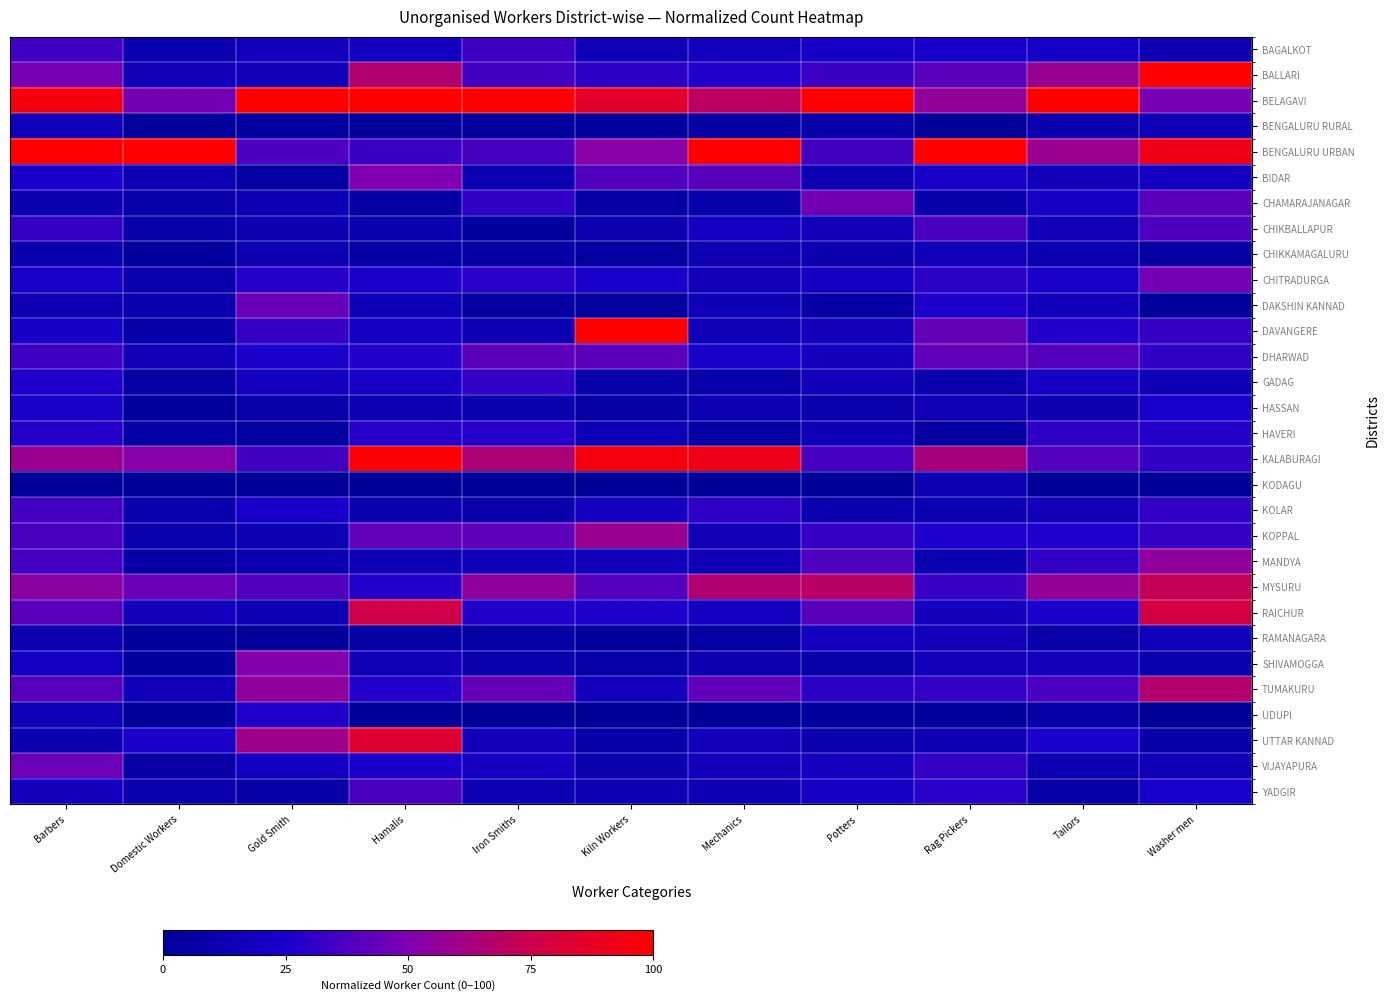

Which label corresponds to the smallest value in the chart?

Rag Pickers